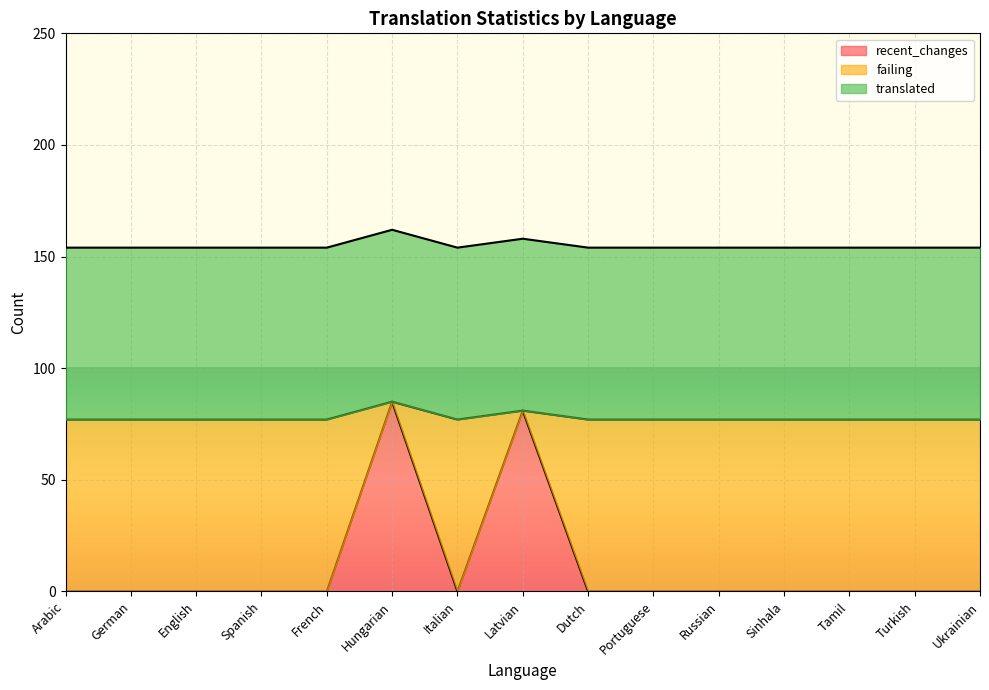

Does the chart display data point markers on the line(s)?

No